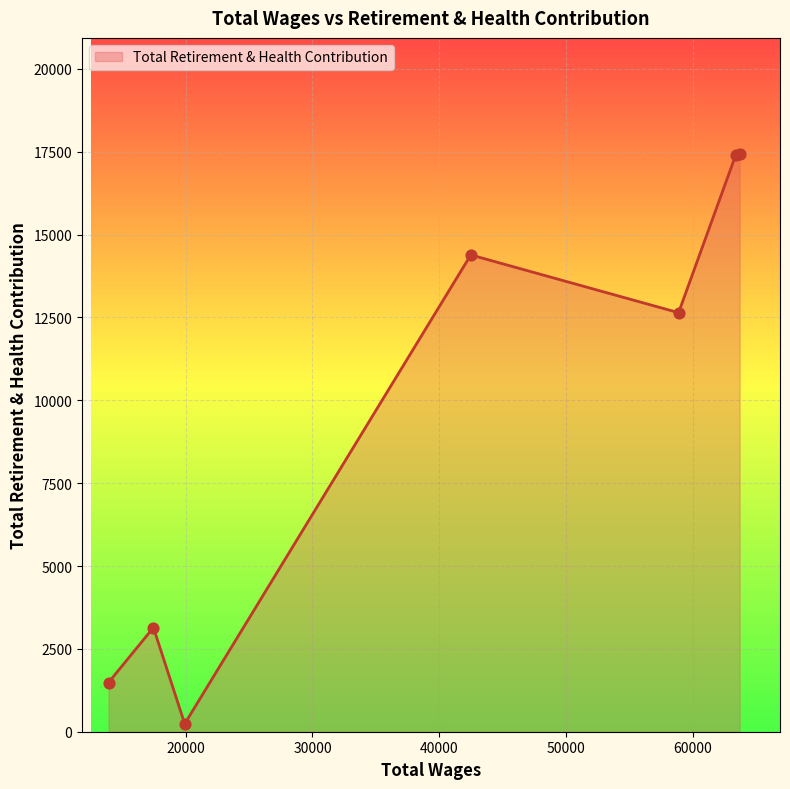

What is the maximum value shown in the chart?

17448